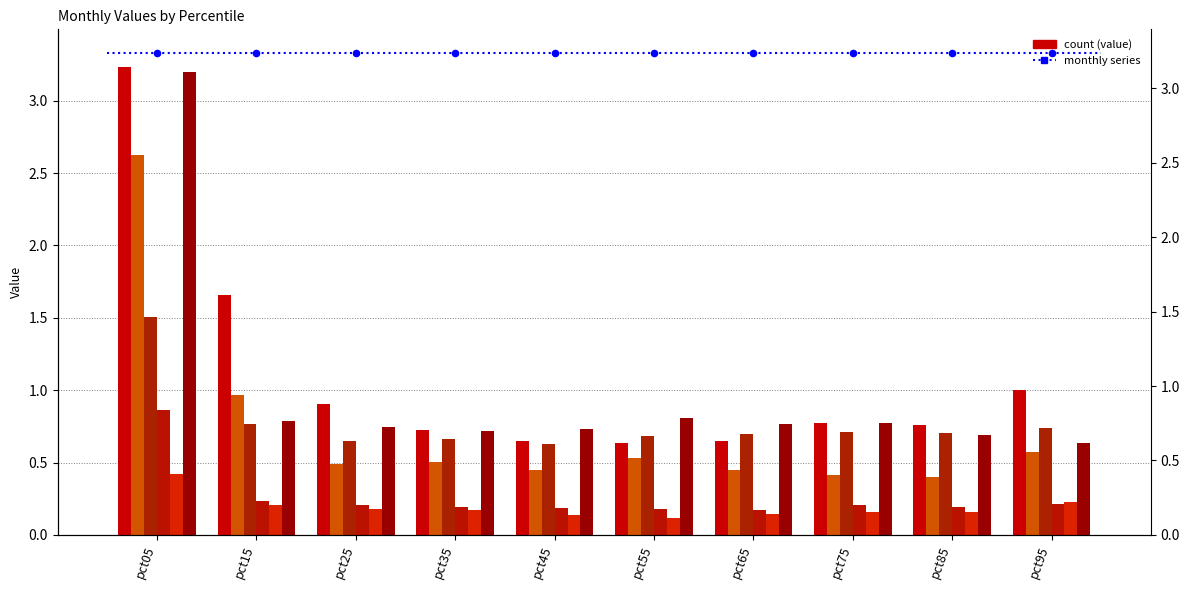

At how many categories does at least one series exceed 2?

1